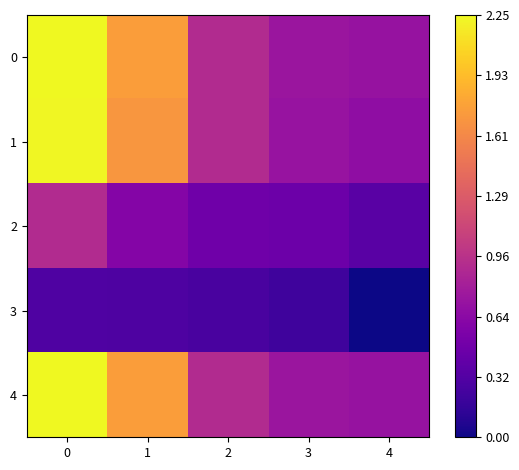

Reading right to left, what are all the values shown in this chart?

0: 4=1596862597	3=1596894215	2=1597112371	1=1598188473	0=1598843404
1: 4=1596802901	3=1596877301	2=1597111863	1=1598138843	0=1598822052
2: 4=1596402139	3=1596531416	2=1596552526	1=1596712060	0=1597112371
3: 4=1595939793	3=1596212829	2=1596286314	1=1596321191	0=1596327293
4: 4=1596862597	3=1596894215	2=1597112371	1=1598188473	0=1598843404